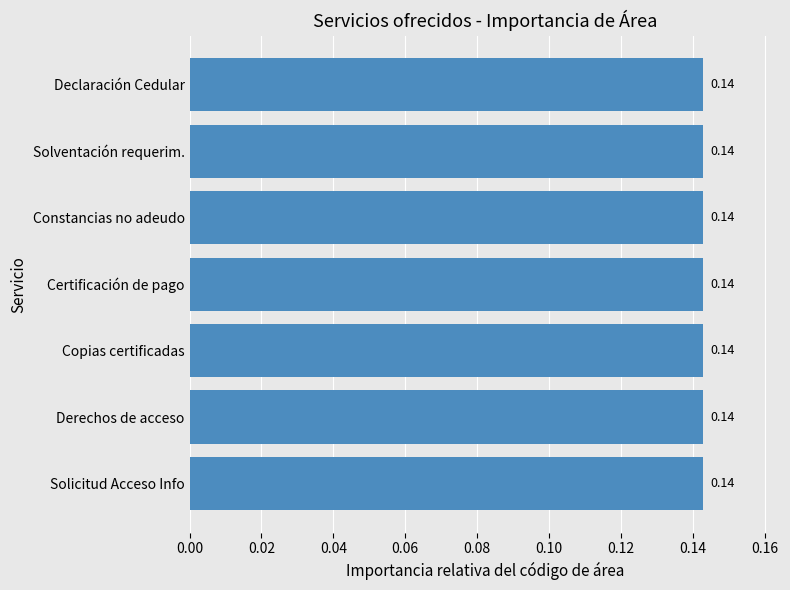

What is the sum of the values at Certificación de pago and Solicitud Acceso Info?

0.3